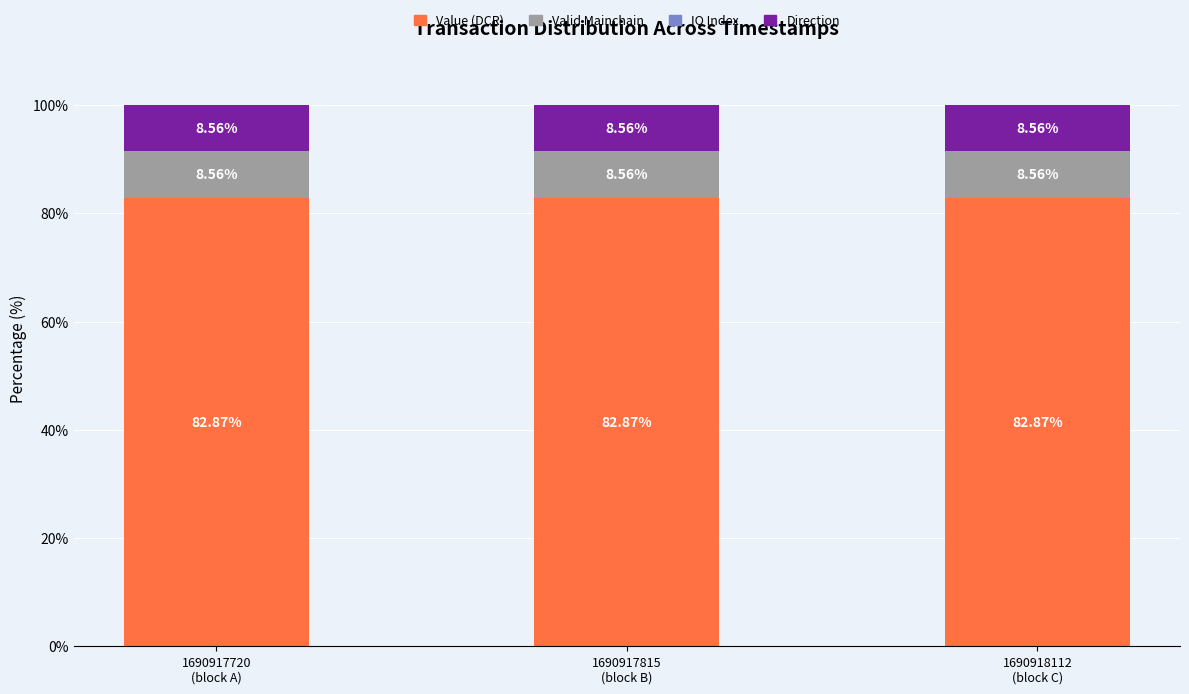

Count the number of categories in the chart.

3